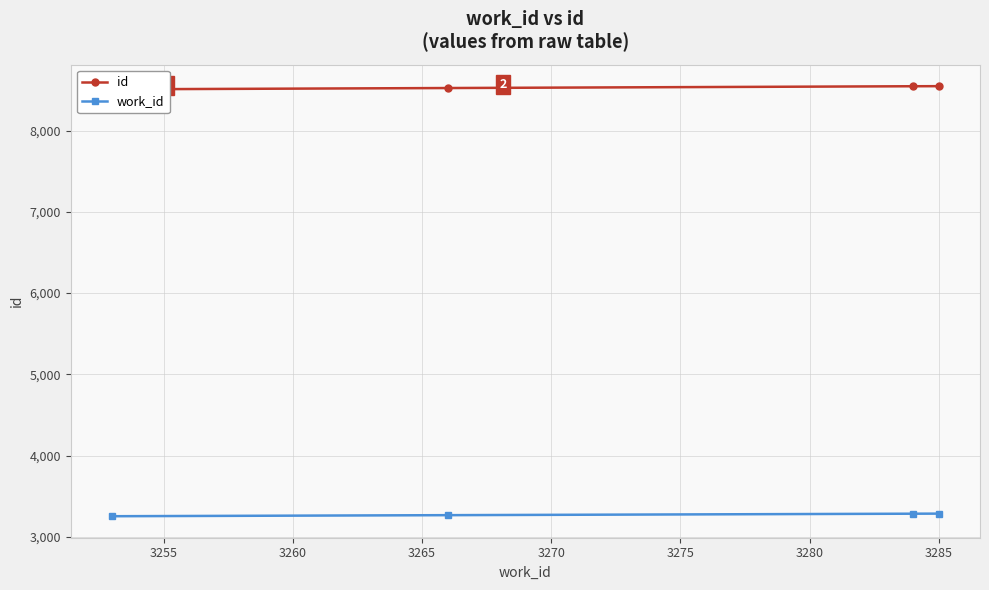

What is the value of the work_id point at the 1st from the left?

3253